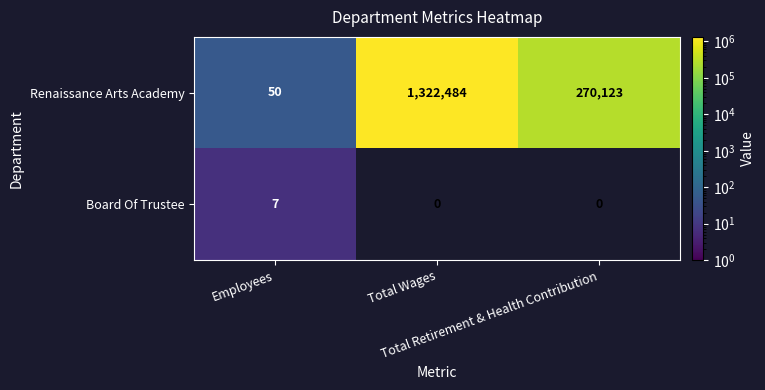

Rank the series by their average value, from highest to lowest.

Renaissance Arts Academy, Board Of Trustee